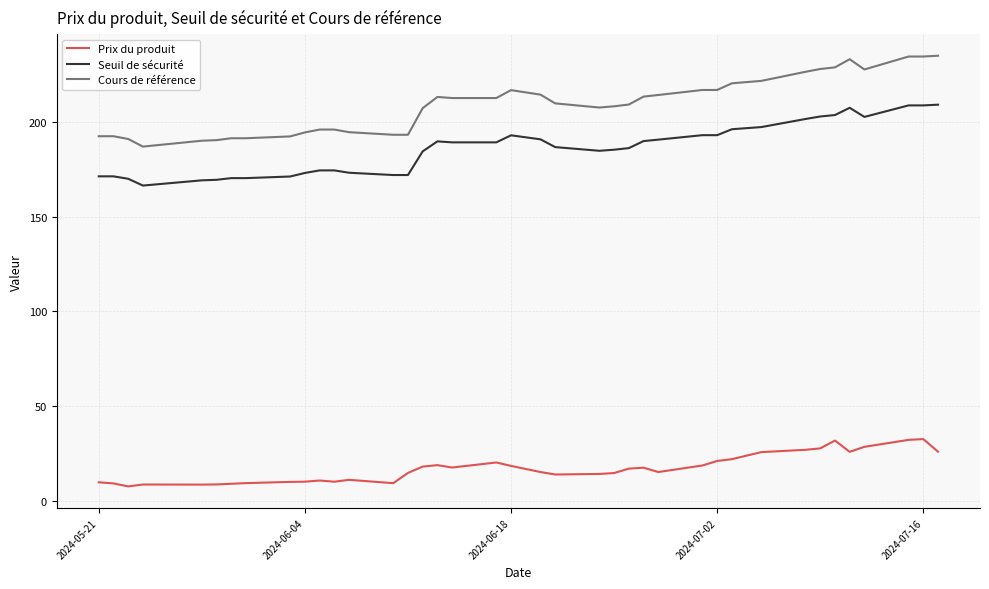

What is the minimum value shown in the chart?

7.6